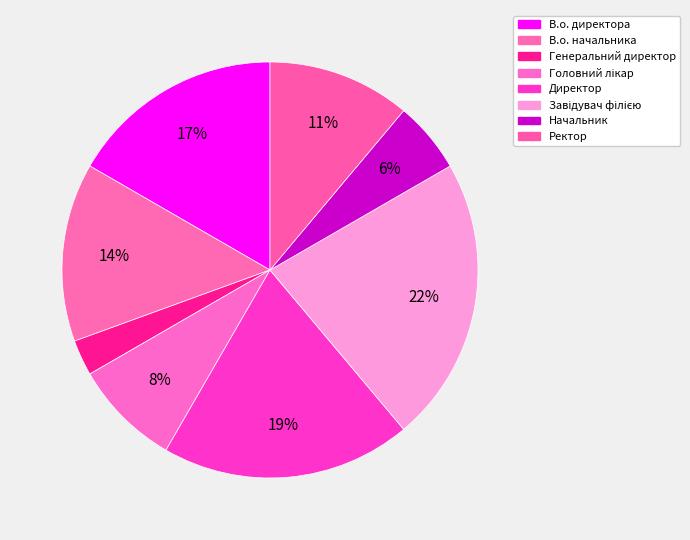

To the nearest percent, what is the difference between the largest and smallest slice percentages?

19%